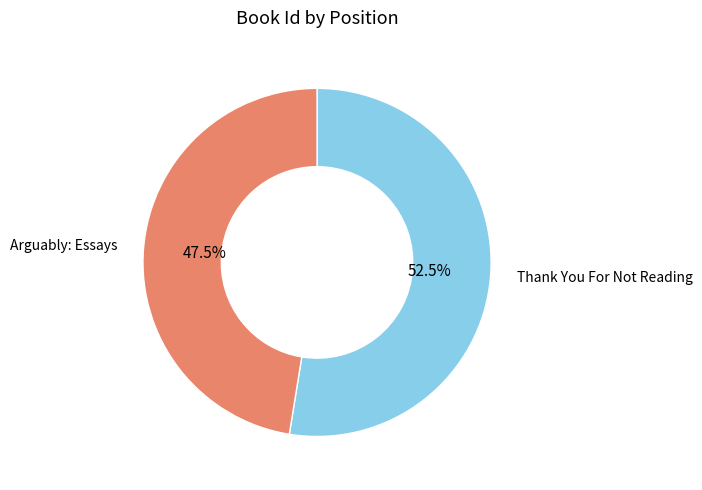

Which slice represents more than half of the pie?

Thank You For Not Reading